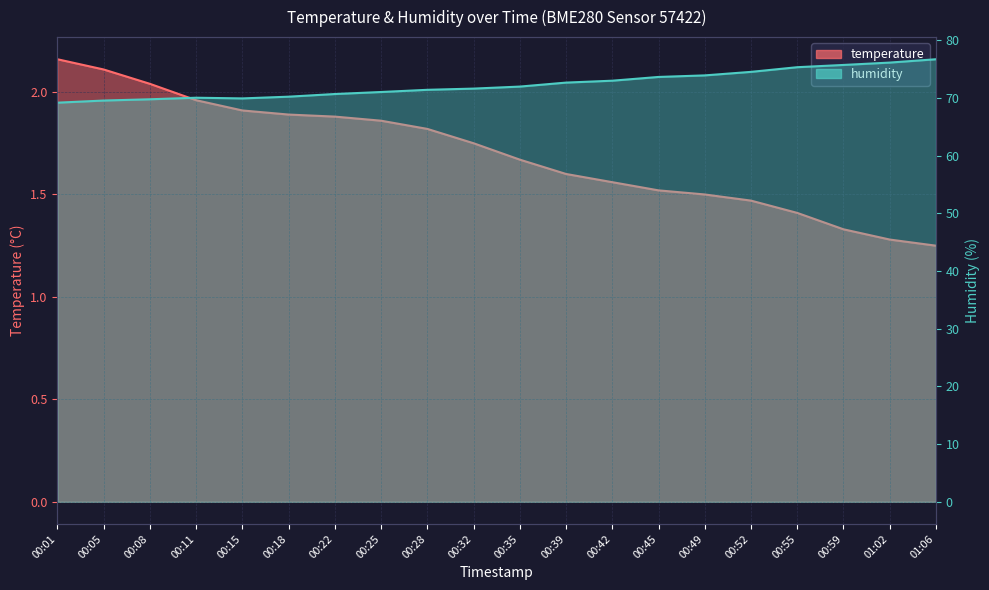

What is the difference between the second highest and second lowest values in the temperature series?

0.8